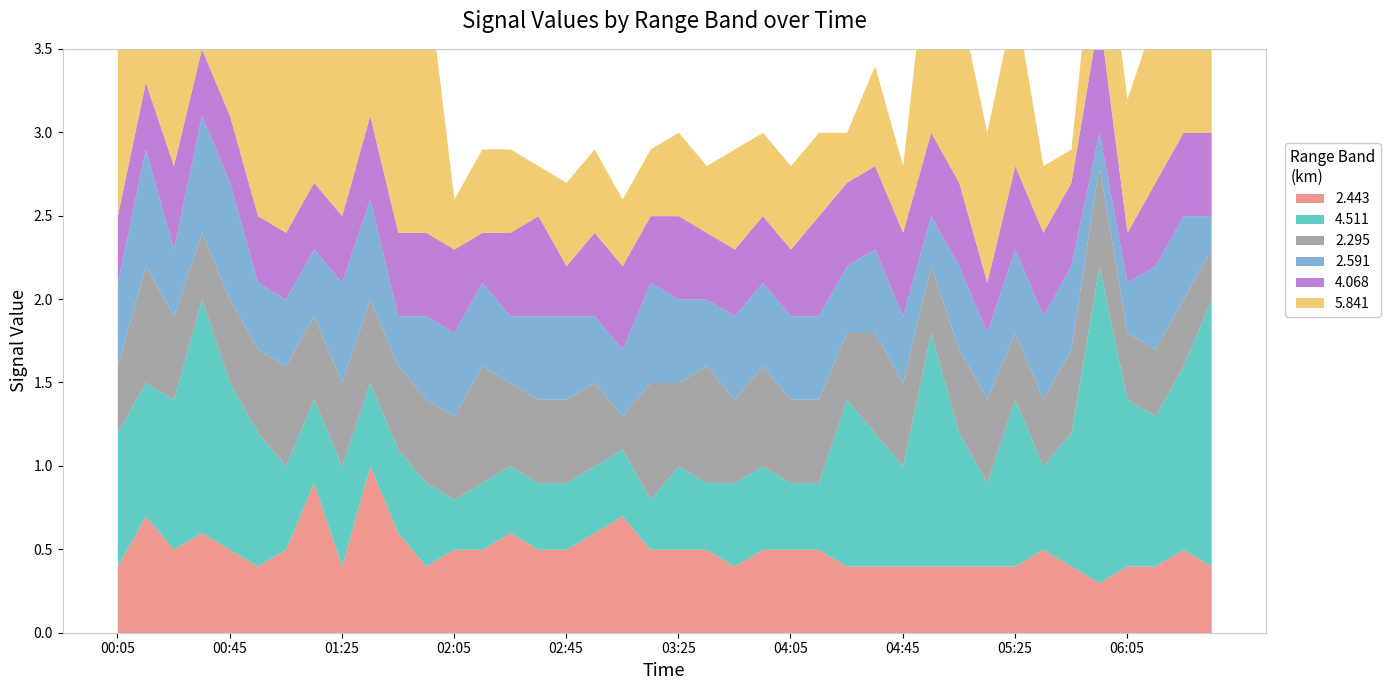

True or false: 5.841 and 2.443 cross at least once.

True